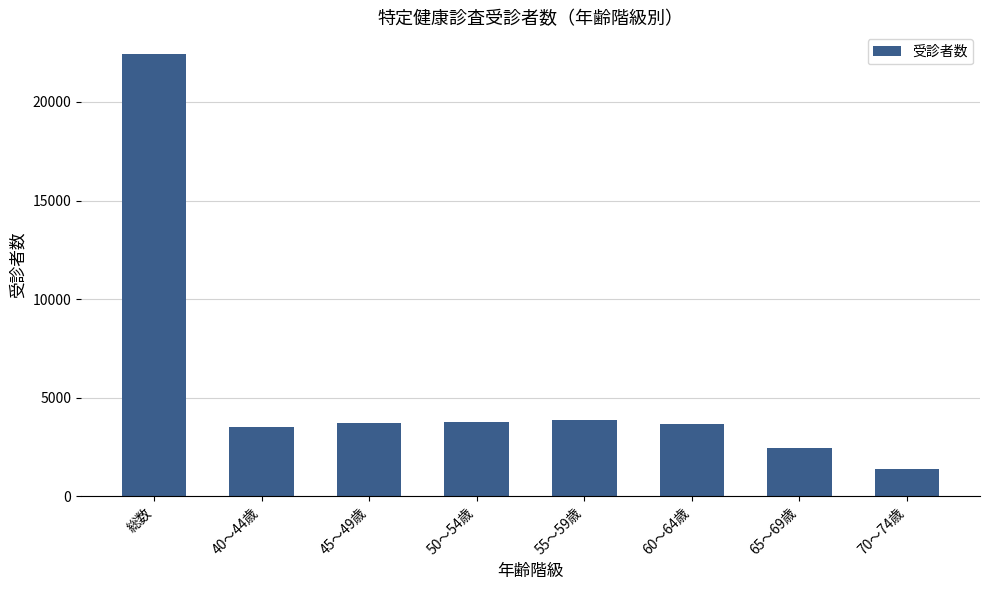

Is it true that the value at 65～69歳 is 2473?

True